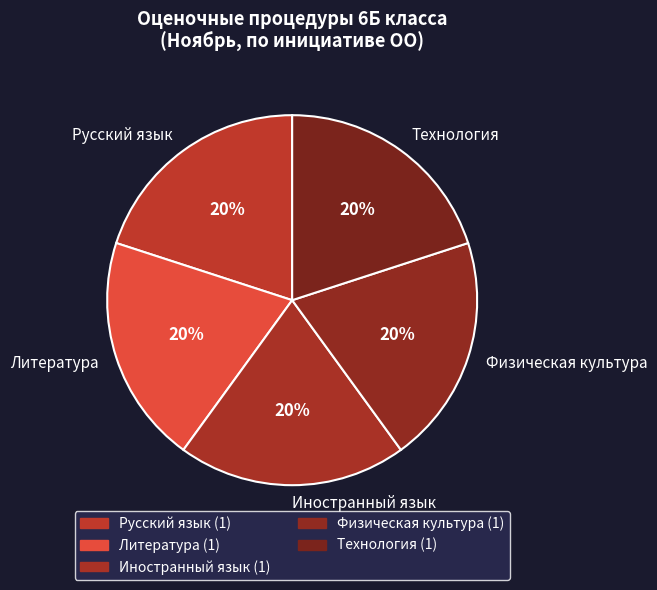

What is the ratio of the value at Иностранный язык to the value at Технология?

1.0